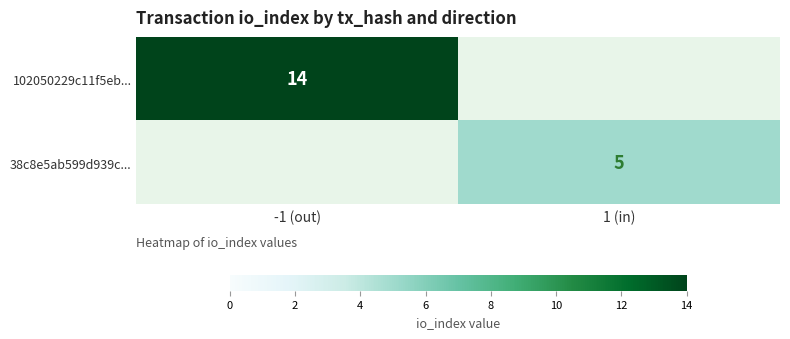

The value of 38c8e5ab599d939c... at 1 (in) is 7. True or false?

False